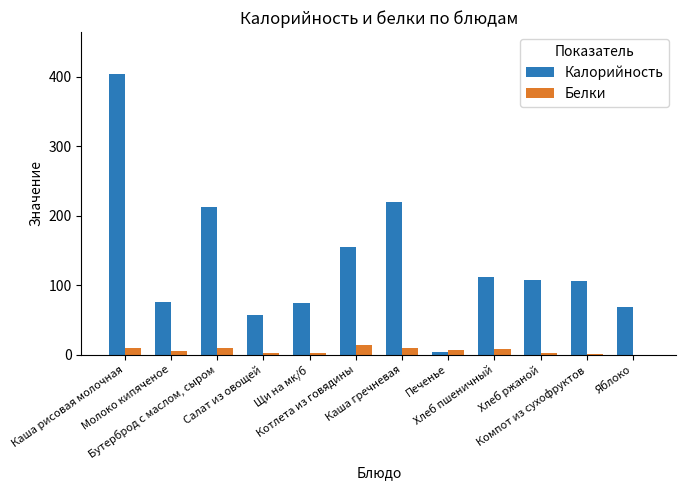

How many data points in Белки are above 6?

6